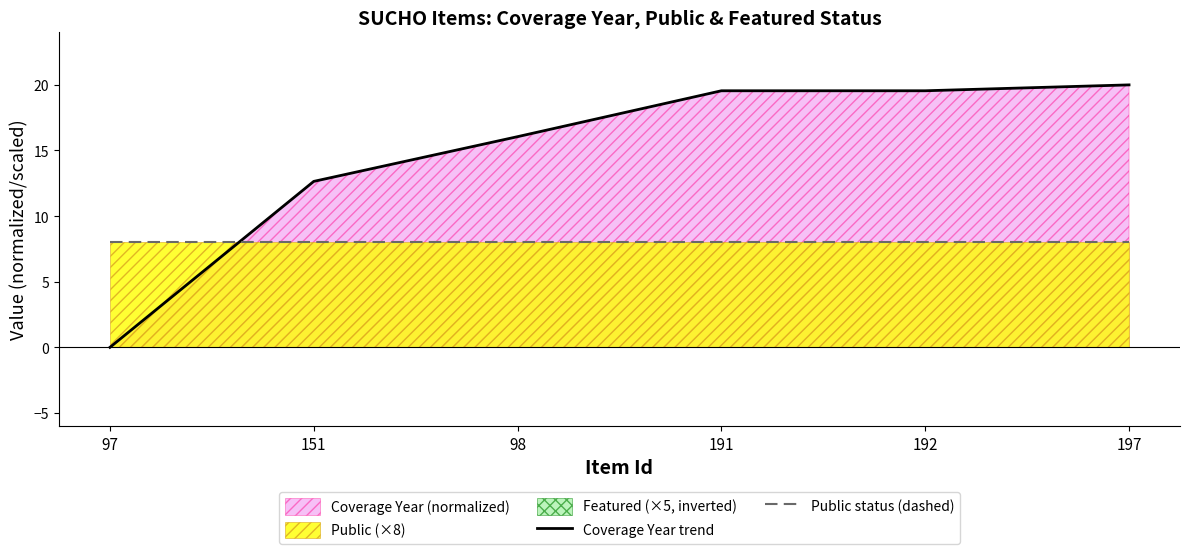

What is the minimum value for Public status (dashed)?

8.0